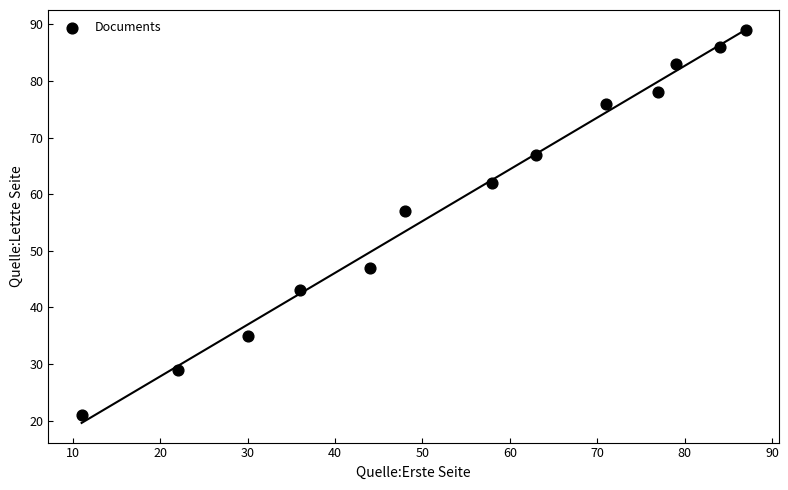

What Y value in the scatter plot is closest to 55?

57